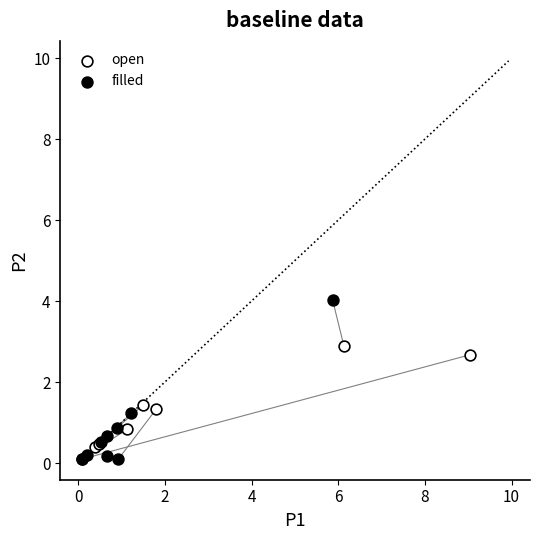

Which series has the largest Y range (max minus min)?

filled